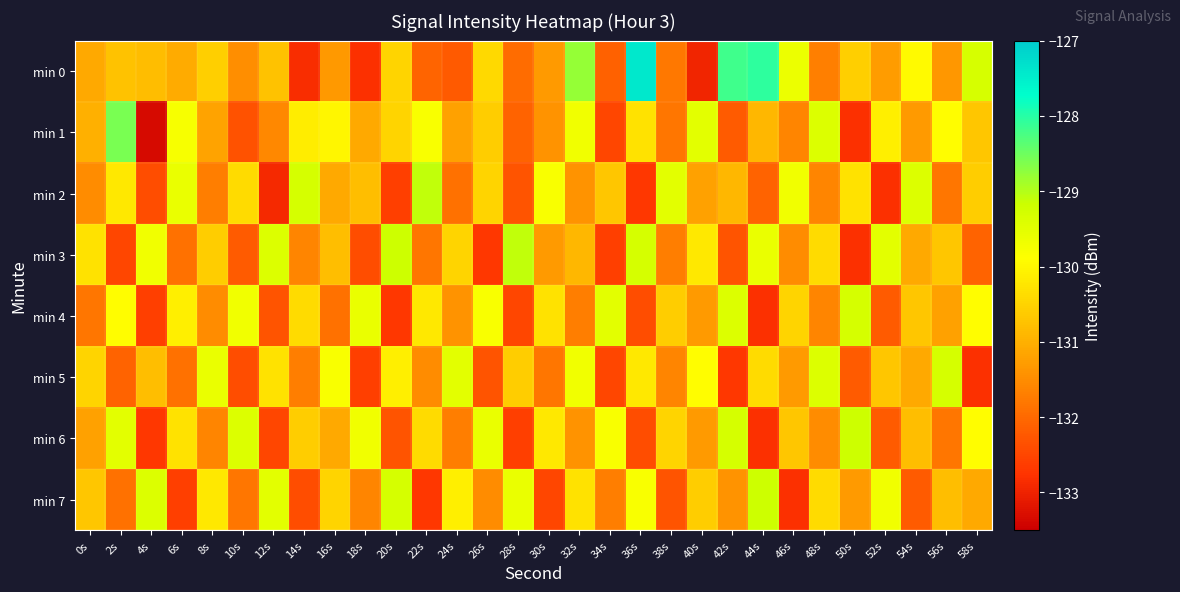

Reading left to right, transcribe all the data shown in this chart.

min 0: 0s=-131.1	2s=-130.8	4s=-130.8	6s=-131.1	8s=-130.6	10s=-131.5	12s=-130.7	14s=-132.9	16s=-131.3	18s=-132.8	20s=-130.5	22s=-132.1	24s=-132.2	26s=-130.4	28s=-132.0	30s=-131.3	32s=-128.8	34s=-132.1	36s=-127.4	38s=-131.8	40s=-132.9	42s=-128.2	44s=-128.0	46s=-129.6	48s=-131.7	50s=-130.6	52s=-131.3	54s=-130.0	56s=-131.3	58s=-129.3
min 1: 0s=-131.0	2s=-128.6	4s=-133.3	6s=-129.8	8s=-131.2	10s=-132.3	12s=-131.6	14s=-130.1	16s=-130.0	18s=-131.1	20s=-130.5	22s=-129.8	24s=-131.2	26s=-130.6	28s=-132.1	30s=-131.4	32s=-129.7	34s=-132.5	36s=-130.3	38s=-131.8	40s=-129.5	42s=-132.2	44s=-130.9	46s=-131.6	48s=-129.4	50s=-132.8	52s=-130.1	54s=-131.3	56s=-129.9	58s=-130.7
min 2: 0s=-131.5	2s=-130.2	4s=-132.4	6s=-129.6	8s=-131.7	10s=-130.4	12s=-132.9	14s=-129.3	16s=-131.1	18s=-130.8	20s=-132.6	22s=-129.1	24s=-131.9	26s=-130.5	28s=-132.3	30s=-129.8	32s=-131.4	34s=-130.7	36s=-132.7	38s=-129.5	40s=-131.2	42s=-130.9	44s=-132.1	46s=-129.7	48s=-131.6	50s=-130.3	52s=-132.8	54s=-129.4	56s=-131.8	58s=-130.6
min 3: 0s=-130.3	2s=-132.5	4s=-129.7	6s=-131.9	8s=-130.6	10s=-132.2	12s=-129.4	14s=-131.6	16s=-130.8	18s=-132.4	20s=-129.2	22s=-131.8	24s=-130.5	26s=-132.7	28s=-129.1	30s=-131.3	32s=-130.9	34s=-132.6	36s=-129.3	38s=-131.7	40s=-130.2	42s=-132.3	44s=-129.6	46s=-131.5	48s=-130.4	50s=-132.8	52s=-129.5	54s=-131.1	56s=-130.7	58s=-132.1
min 4: 0s=-131.8	2s=-129.9	4s=-132.6	6s=-130.1	8s=-131.5	10s=-129.7	12s=-132.3	14s=-130.4	16s=-131.9	18s=-129.6	20s=-132.7	22s=-130.2	24s=-131.4	26s=-129.8	28s=-132.5	30s=-130.3	32s=-131.7	34s=-129.5	36s=-132.4	38s=-130.6	40s=-131.3	42s=-129.4	44s=-132.8	46s=-130.5	48s=-131.6	50s=-129.3	52s=-132.2	54s=-130.7	56s=-131.2	58s=-129.9
min 5: 0s=-130.5	2s=-132.1	4s=-130.8	6s=-131.9	8s=-129.6	10s=-132.4	12s=-130.3	14s=-131.7	16s=-129.8	18s=-132.6	20s=-130.1	22s=-131.5	24s=-129.5	26s=-132.3	28s=-130.6	30s=-131.8	32s=-129.7	34s=-132.5	36s=-130.2	38s=-131.6	40s=-129.9	42s=-132.7	44s=-130.4	46s=-131.3	48s=-129.4	50s=-132.2	52s=-130.7	54s=-131.1	56s=-129.3	58s=-132.8
min 6: 0s=-131.2	2s=-129.5	4s=-132.7	6s=-130.3	8s=-131.6	10s=-129.4	12s=-132.5	14s=-130.6	16s=-131.1	18s=-129.7	20s=-132.3	22s=-130.4	24s=-131.7	26s=-129.6	28s=-132.6	30s=-130.2	32s=-131.4	34s=-129.8	36s=-132.4	38s=-130.5	40s=-131.3	42s=-129.3	44s=-132.8	46s=-130.7	48s=-131.5	50s=-129.2	52s=-132.2	54s=-130.8	56s=-131.8	58s=-129.9
min 7: 0s=-130.7	2s=-131.9	4s=-129.4	6s=-132.6	8s=-130.2	10s=-131.8	12s=-129.5	14s=-132.4	16s=-130.5	18s=-131.6	20s=-129.3	22s=-132.7	24s=-130.1	26s=-131.5	28s=-129.6	30s=-132.5	32s=-130.3	34s=-131.7	36s=-129.8	38s=-132.3	40s=-130.6	42s=-131.4	44s=-129.2	46s=-132.8	48s=-130.4	50s=-131.3	52s=-129.7	54s=-132.2	56s=-130.8	58s=-131.1